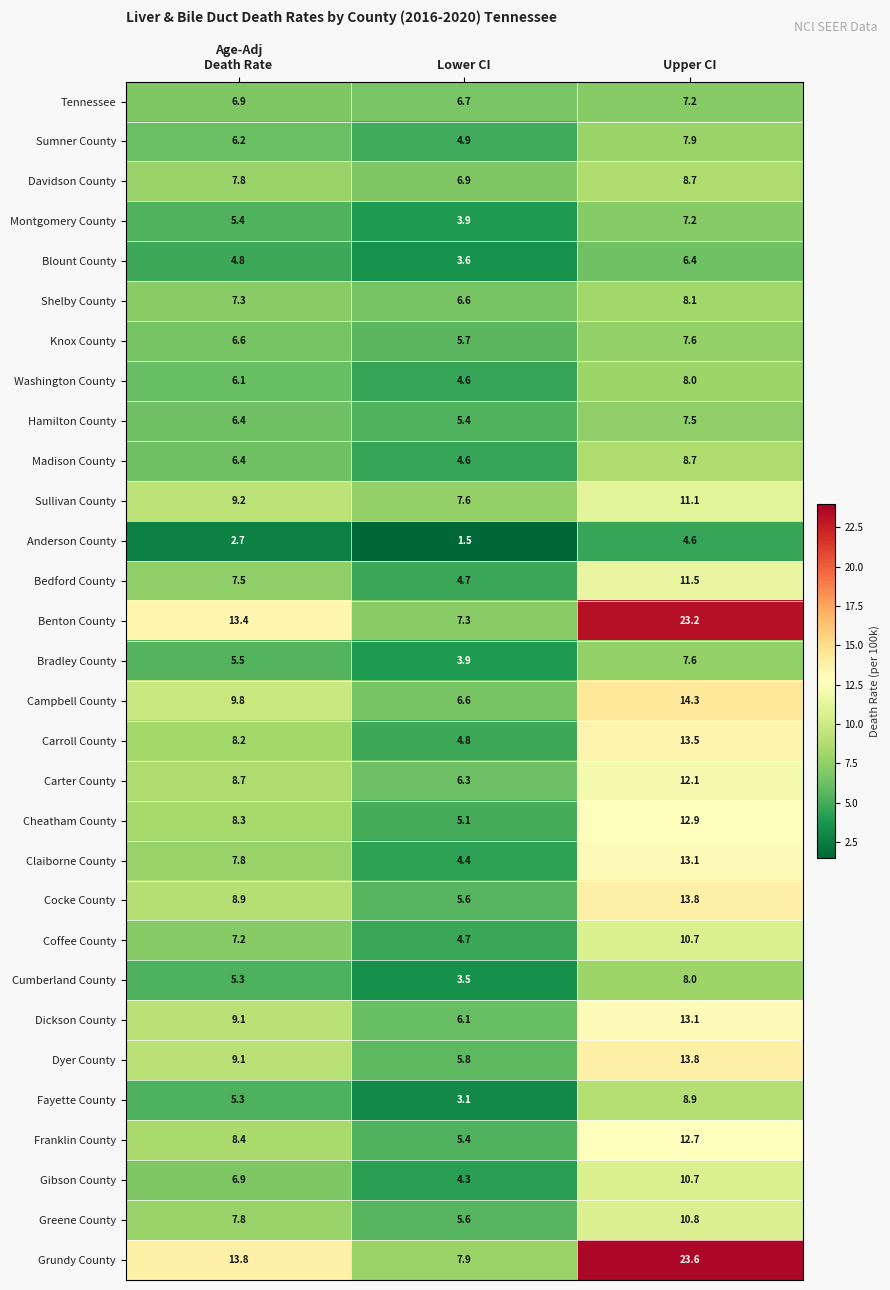

Between Age-Adj
Death Rate and Lower CI, which series saw the biggest shift?

Benton County